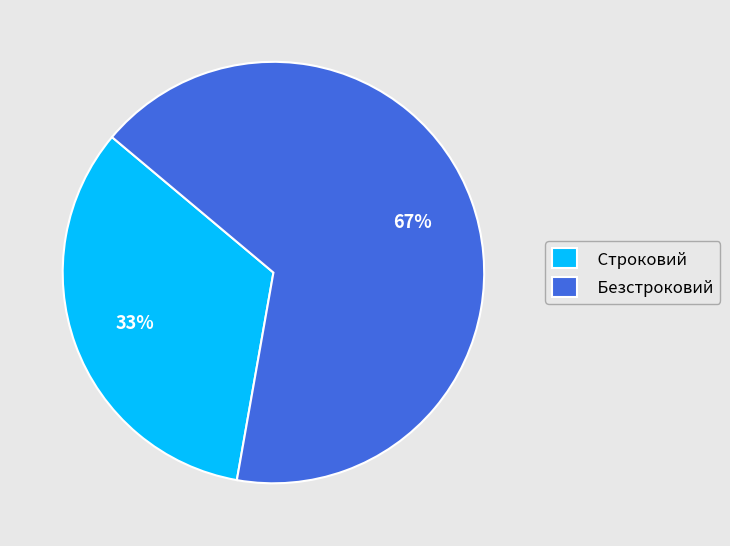

Combined, do Безстроковий and Строковий account for over 50%?

Yes